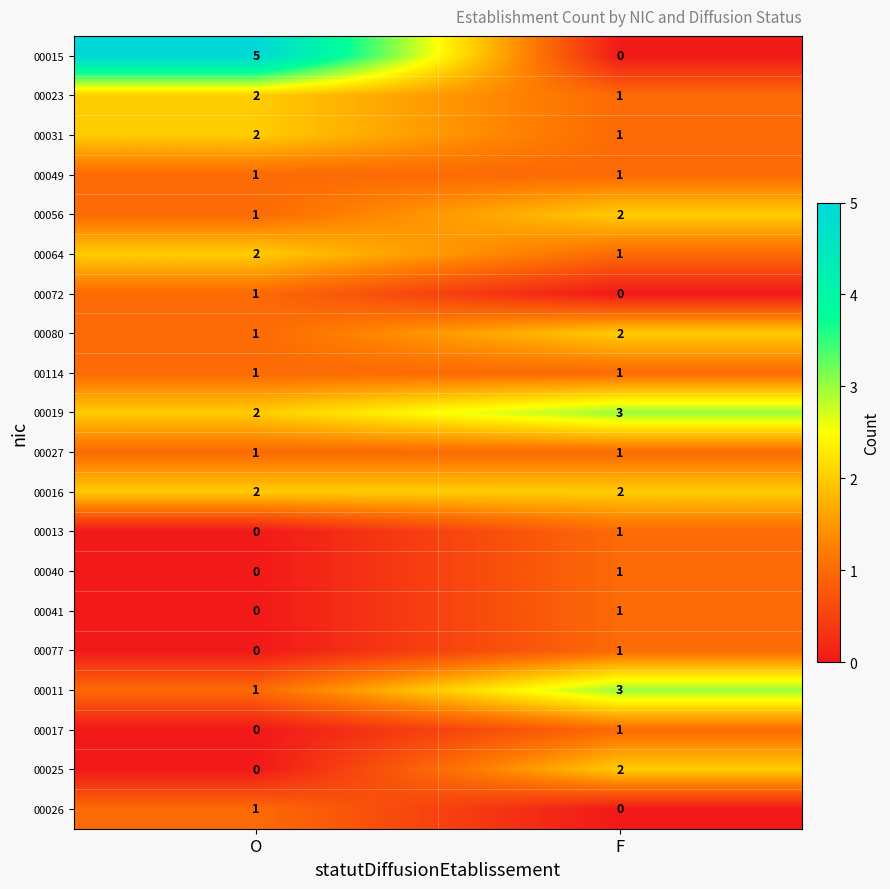

At how many categories does at least one series exceed 1?

2